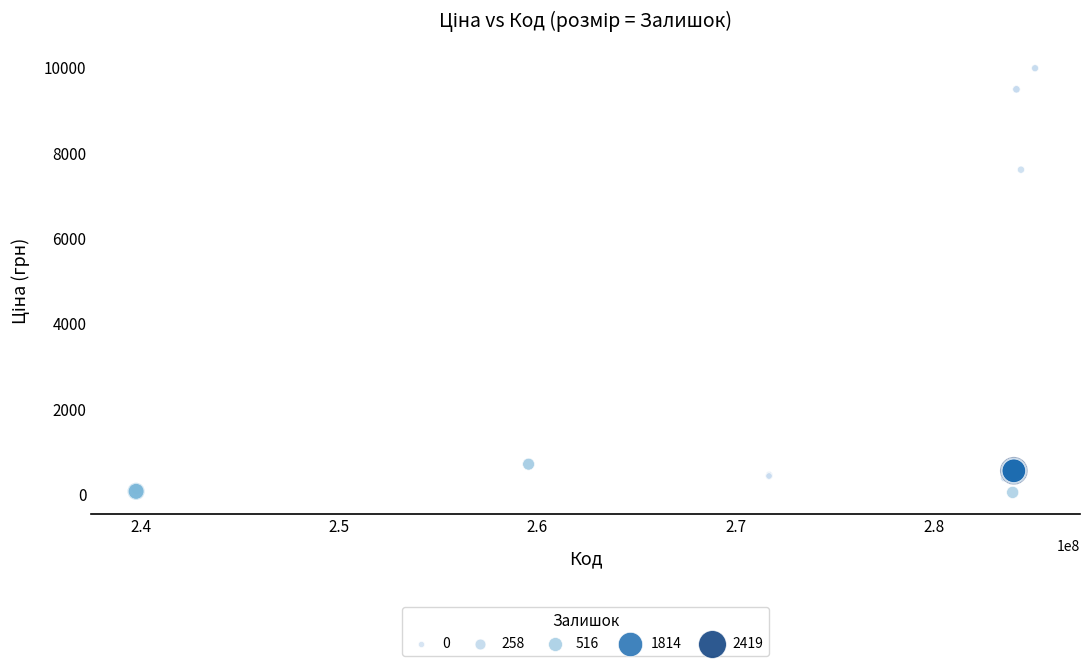

What Y value in the scatter plot is closest to 5003?

7596.5